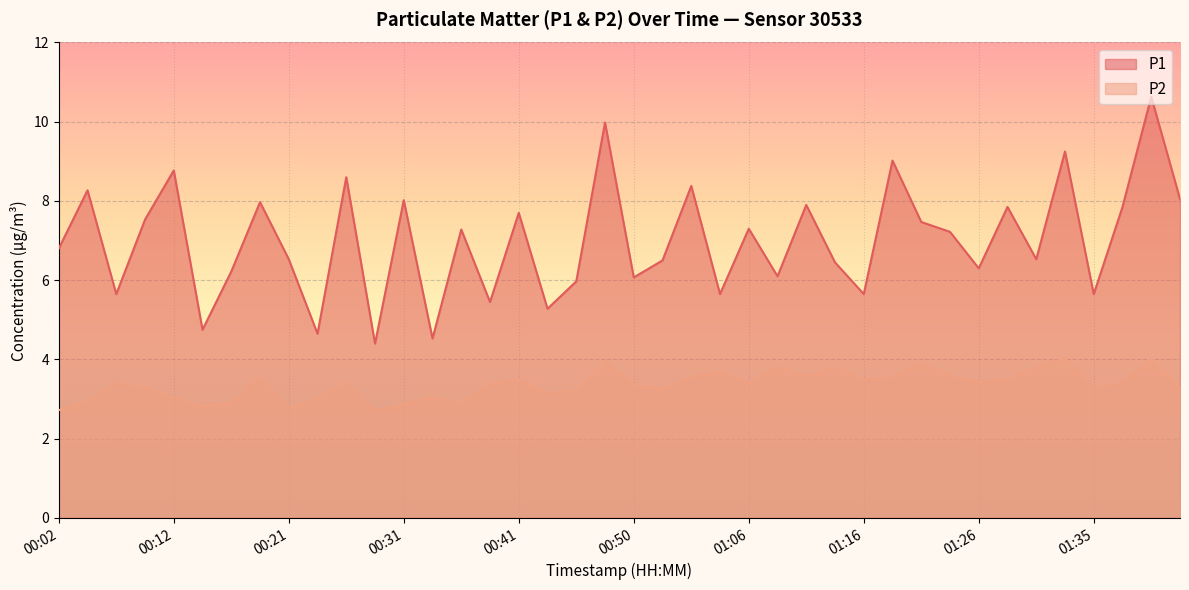

True or false: P1 and P2 cross at least once.

False